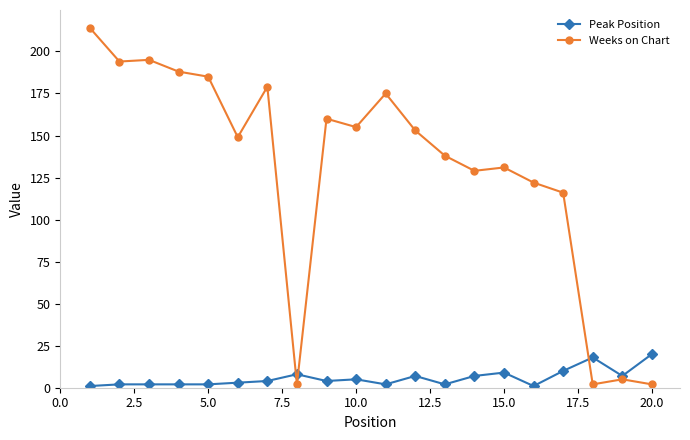

What are all the series names shown in the legend?

Peak Position, Weeks on Chart